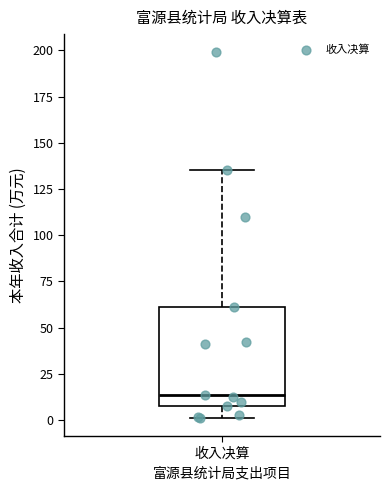

Where does the upper whisker of the box for 收入决算 end on the y-axis? The values are not printed on the chart, so give them approximately, as read against the axis.

135